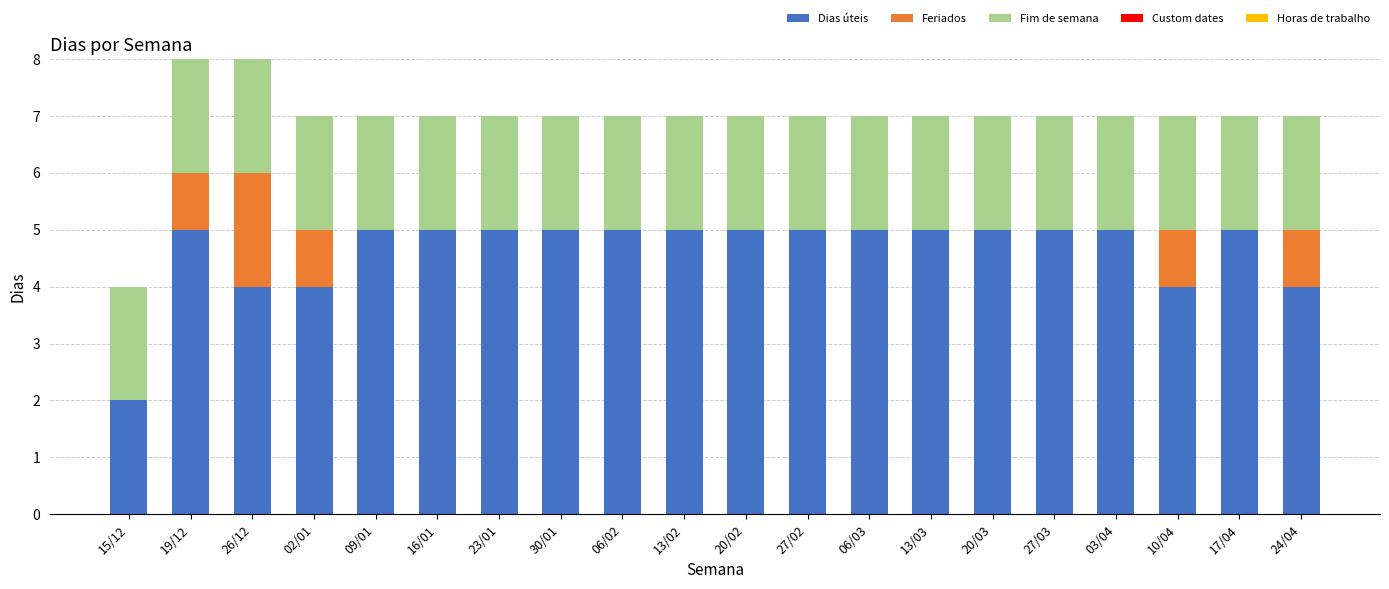

Does the chart contain stacked bars?

Yes